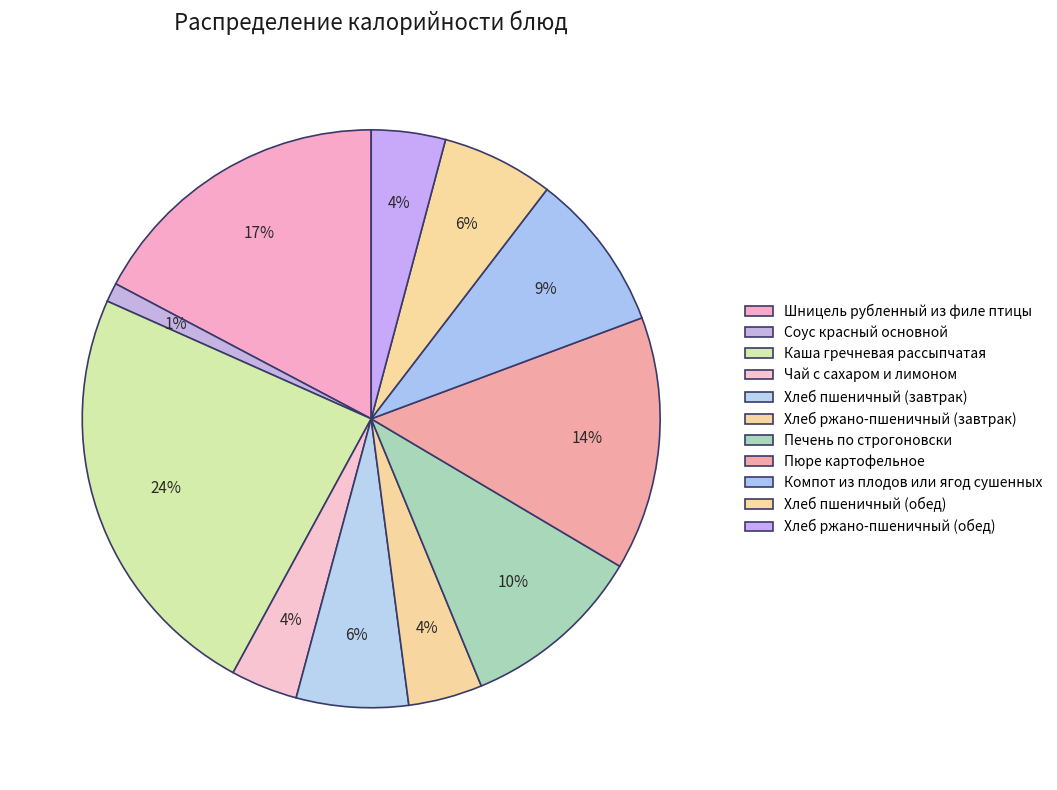

To the nearest percent, what is the difference between the largest and smallest slice percentages?

23%